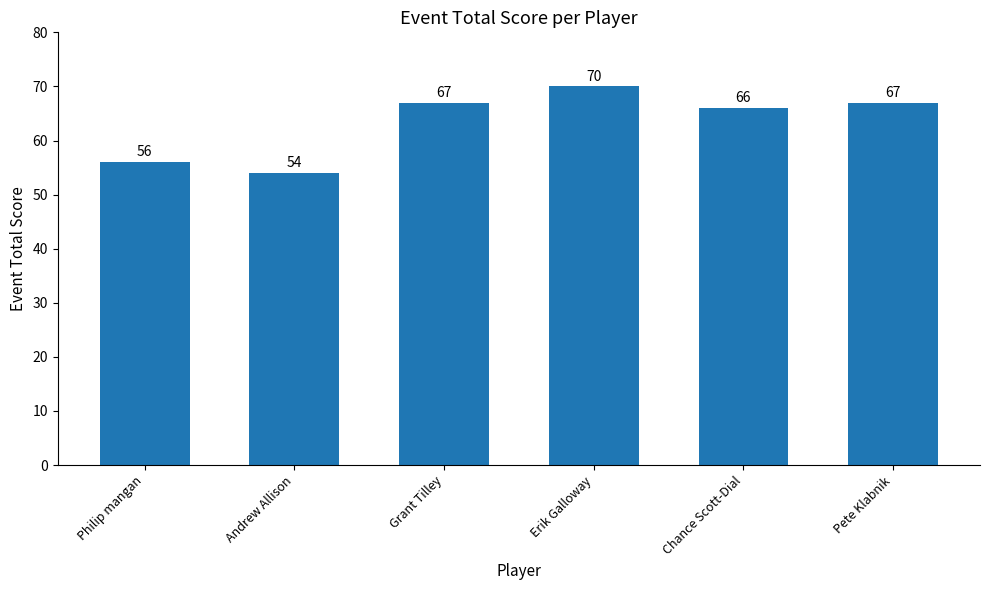

What position from the right is Pete Klabnik?

1